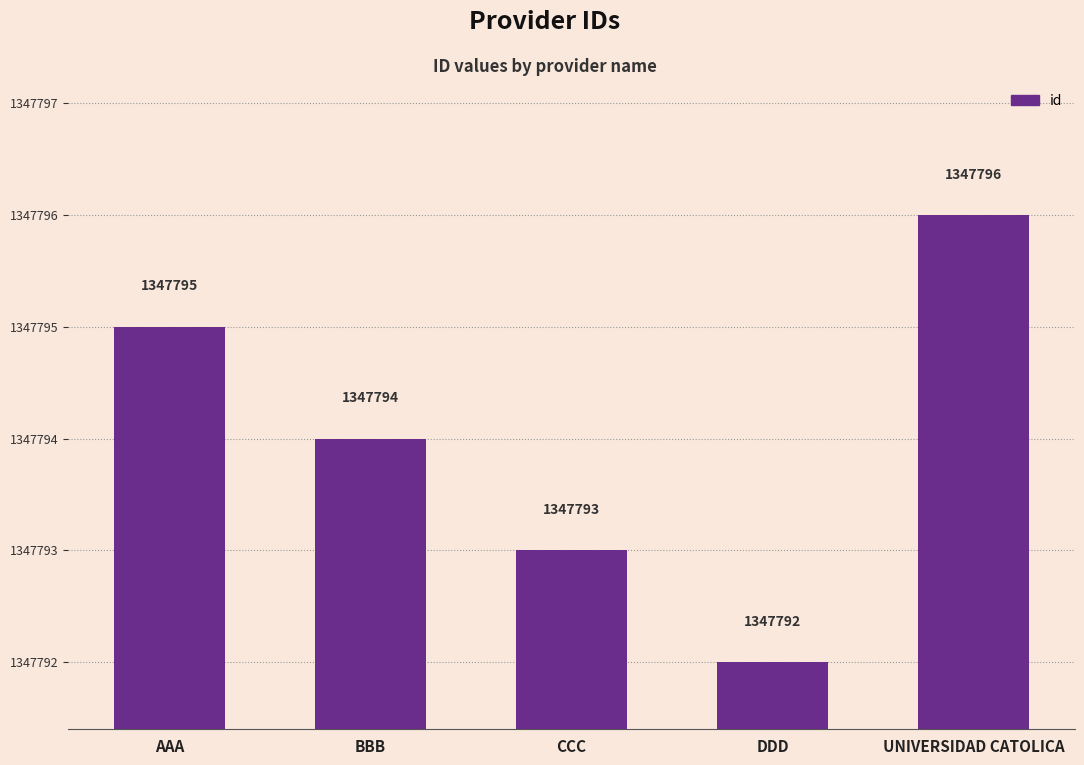

The chart shows a value of 1347794 at BBB. True or false?

True